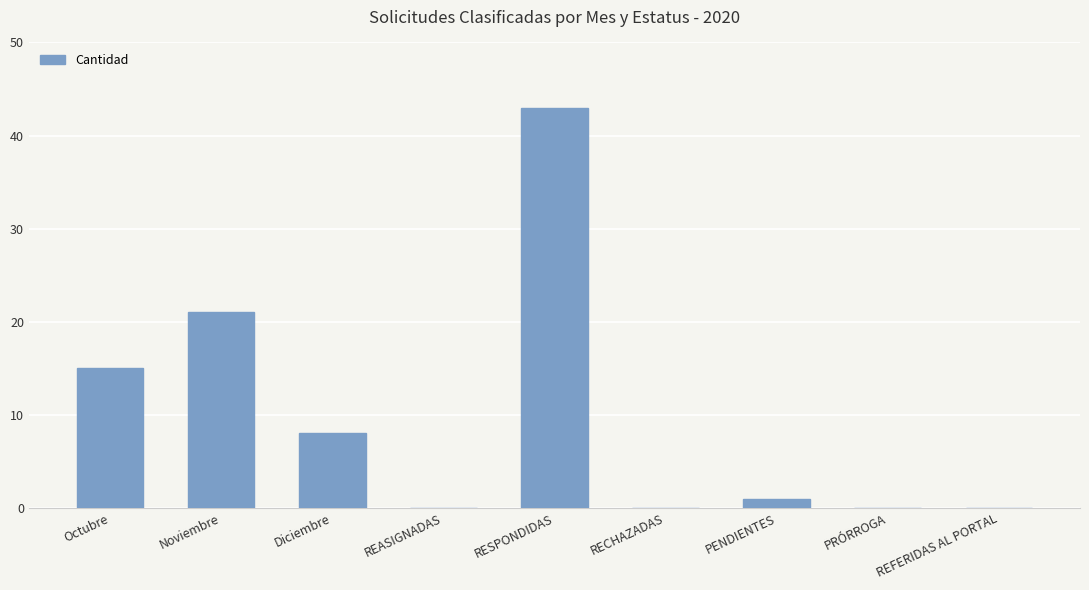

What is the sum of all values?

88